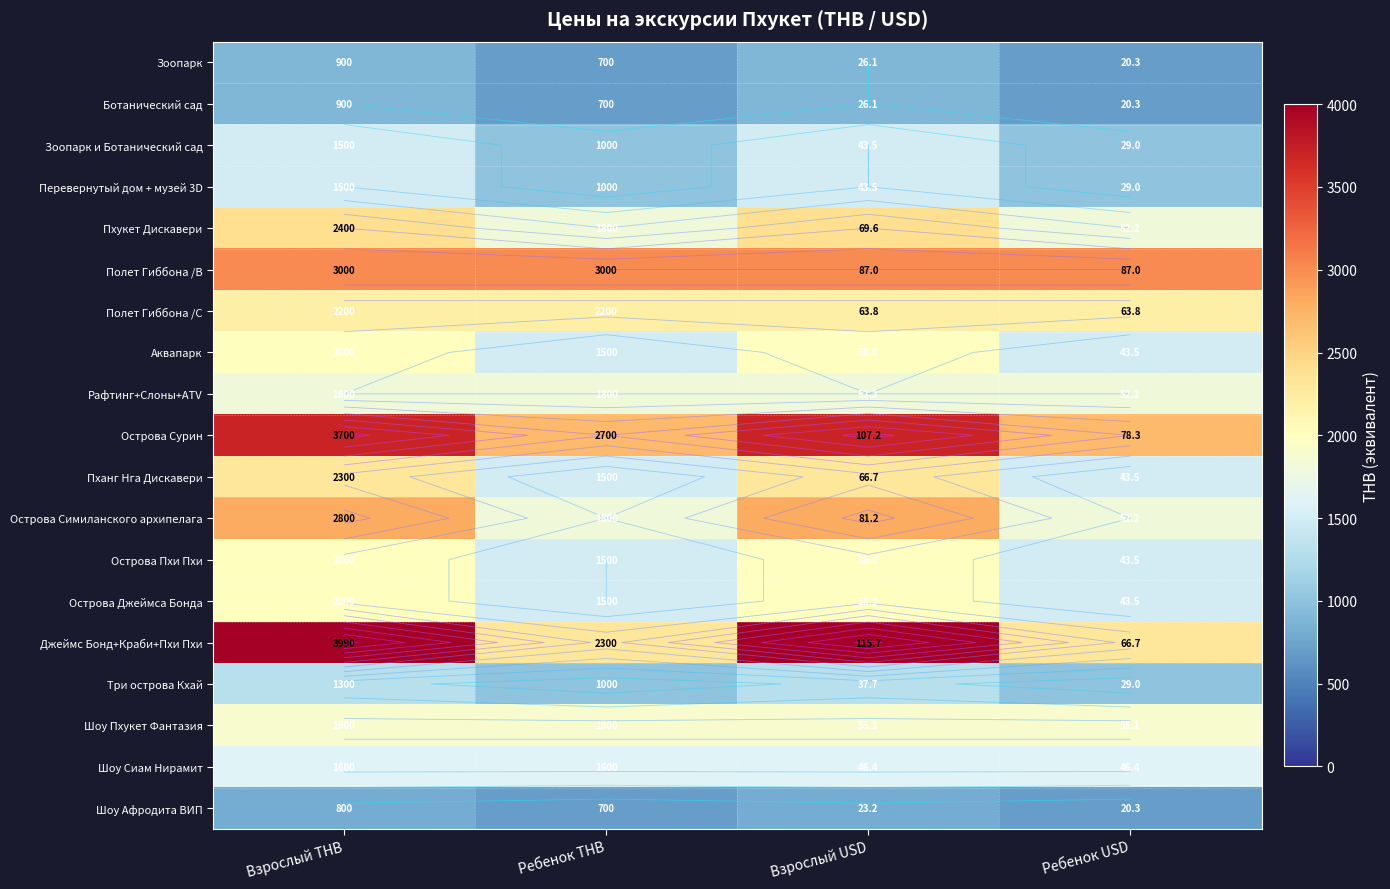

Rank the series at Взрослый USD from highest to lowest value.

Джеймс Бонд+Краби+Пхи Пхи, Острова Сурин, Полет Гиббона /B, Острова Симиланского архипелага, Пхукет Дискавери, Пханг Нга Дискавери, Полет Гиббона /C, Аквапарк, Острова Пхи Пхи, Острова Джеймса Бонда, Шоу Пхукет Фантазия, Рафтинг+Слоны+ATV, Шоу Сиам Нирамит, Зоопарк и Ботанический сад, Перевернутый дом + музей 3D, Три острова Кхай, Зоопарк, Ботанический сад, Шоу Афродита ВИП